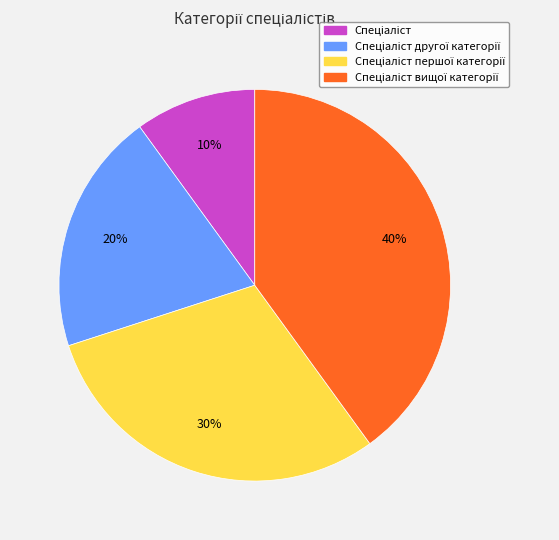

Is there any slice that represents more than half of the pie?

No